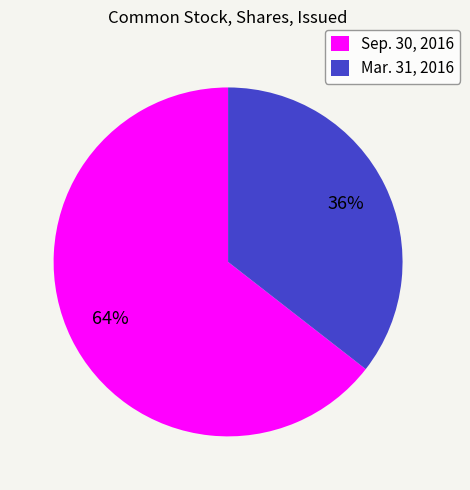

What is the largest slice in the pie chart?

Sep. 30, 2016